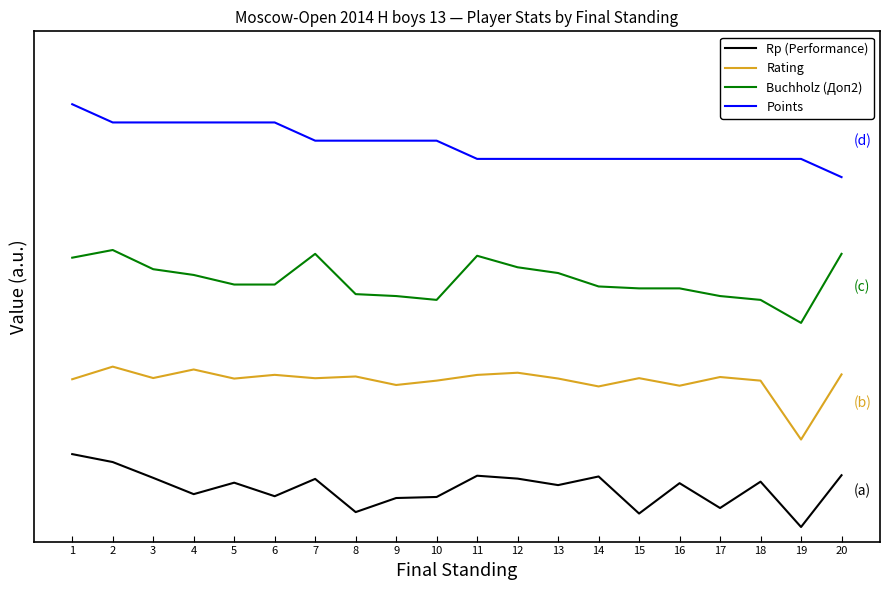

At which label does Points first exceed 1324?

1